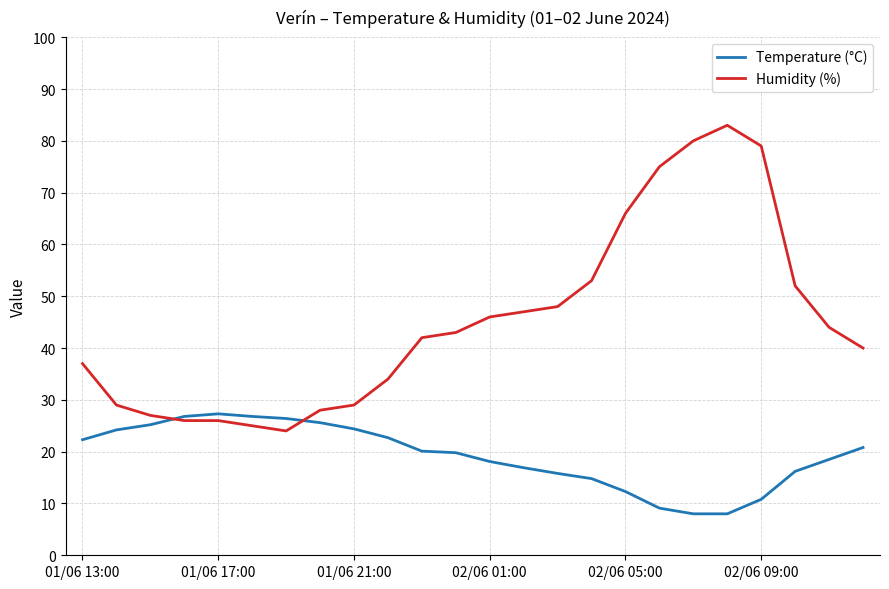

Which series ends up on top after the final intersection of Temperature (°C) and Humidity (%)?

Humidity (%)